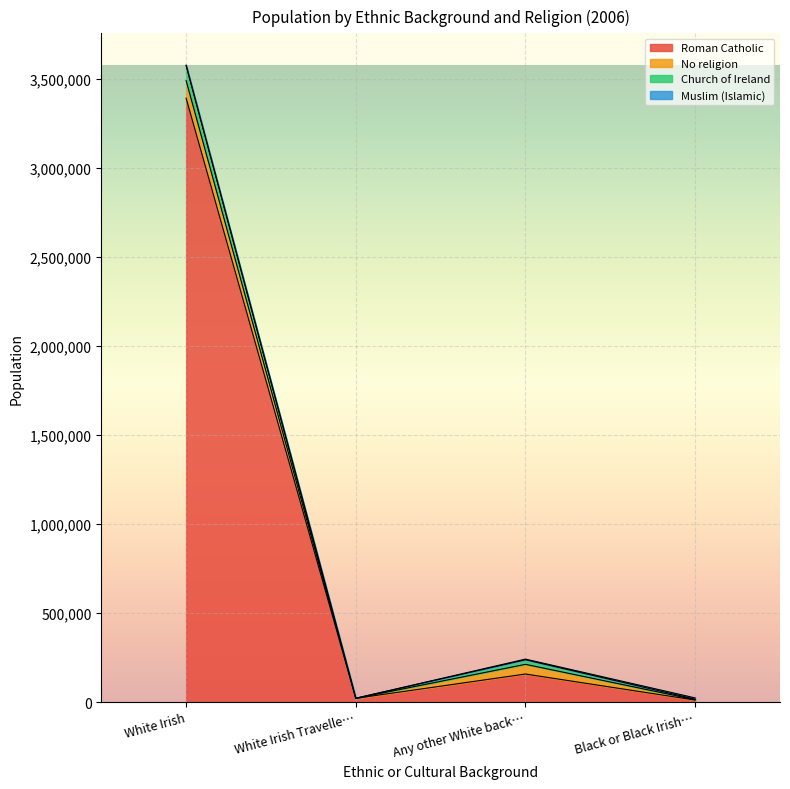

Does the chart display data point markers on the line(s)?

No